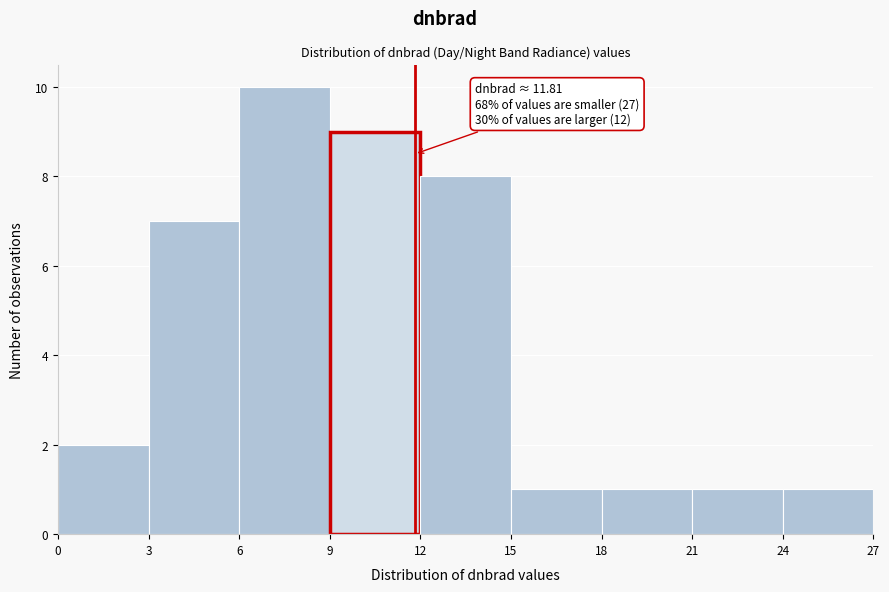

Which range on the x-axis has the tallest bar?

6 to 9